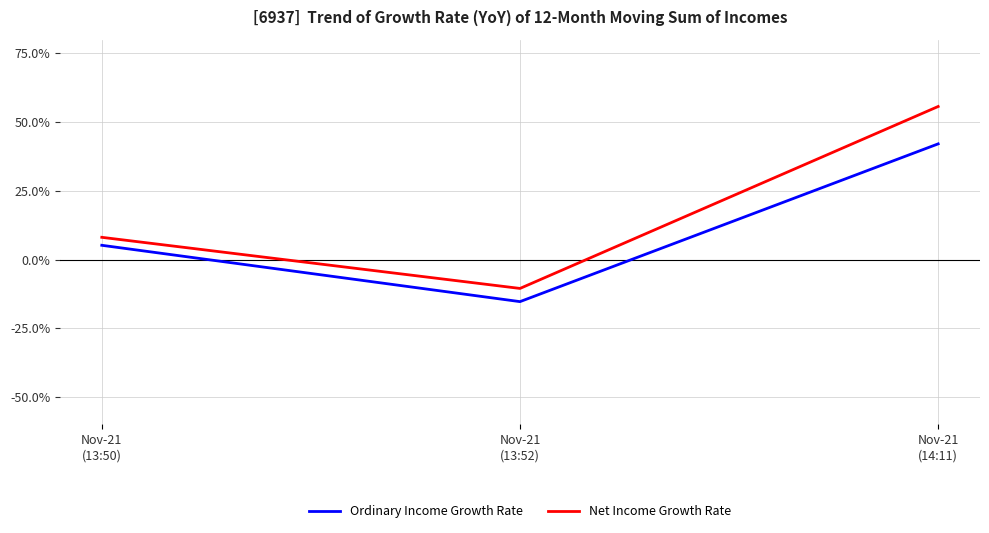

At Nov-21
(13:52), list the series in order from largest to smallest.

Net Income Growth Rate, Ordinary Income Growth Rate